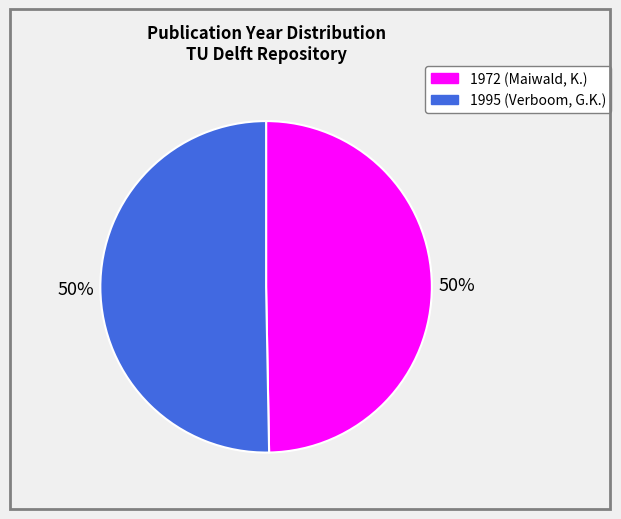

To the nearest percent, what is the combined percentage of 1972 (Maiwald, K.) and 1995 (Verboom, G.K.)?

100%